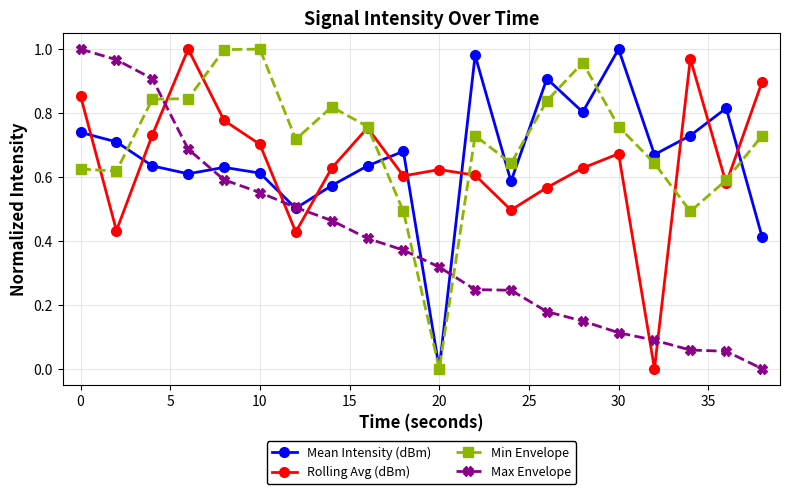

How many distinct data groups are displayed?

4